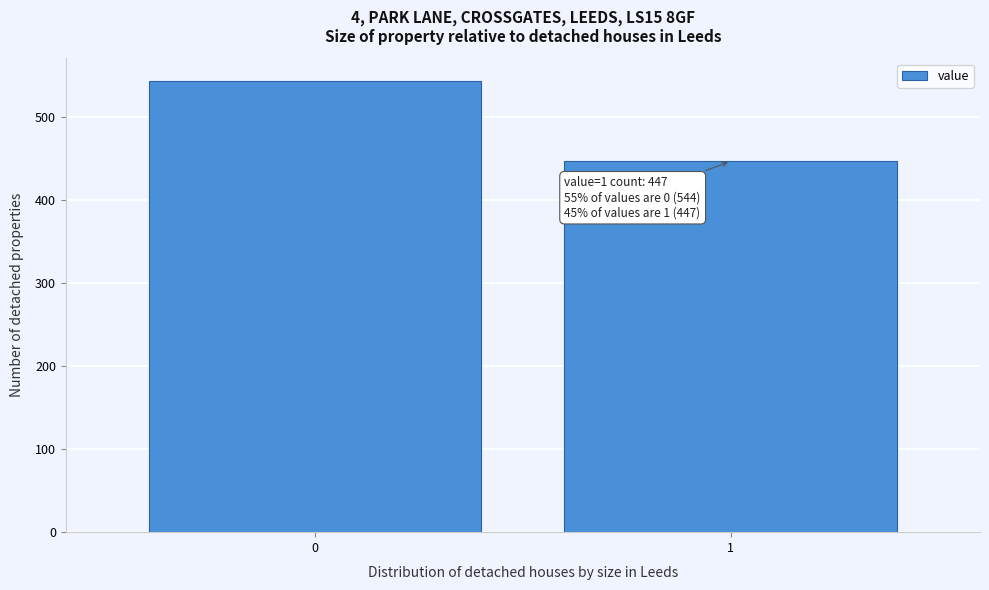

Reading right to left, transcribe all the data shown in this chart.

447	544